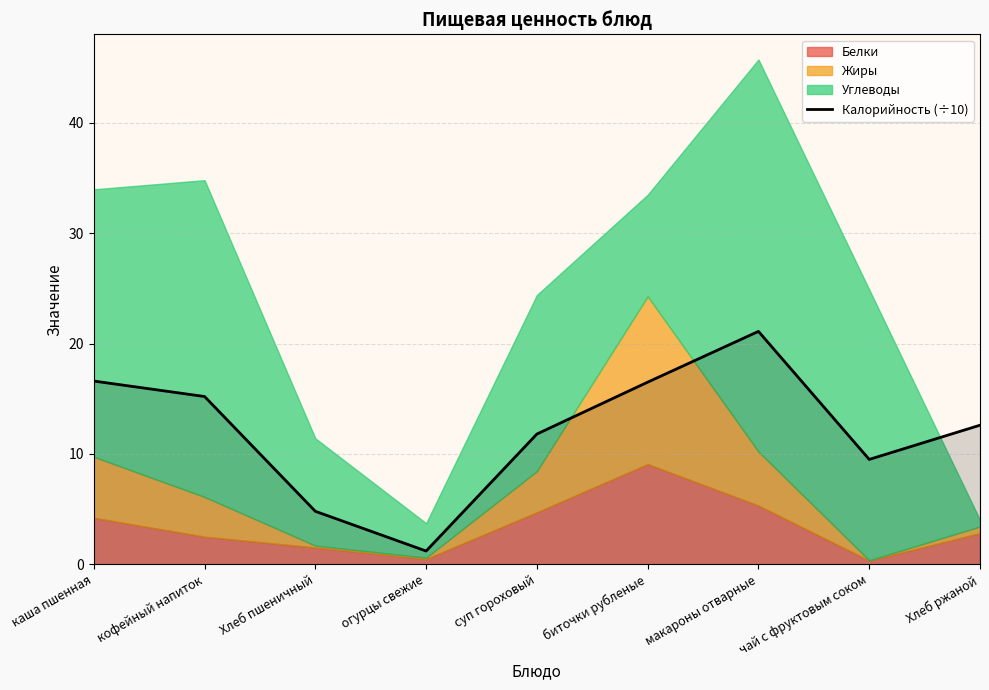

What is the sum of all values?

109.3